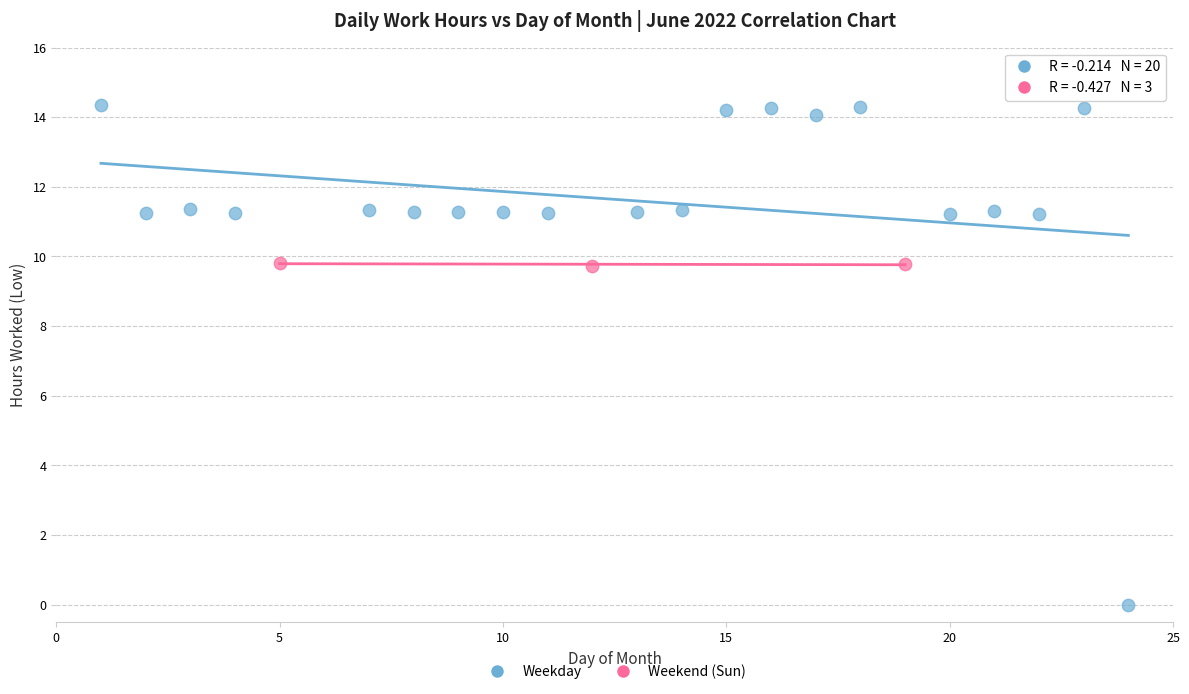

What are all the series names shown in the legend?

Weekday, Weekend (Sun)